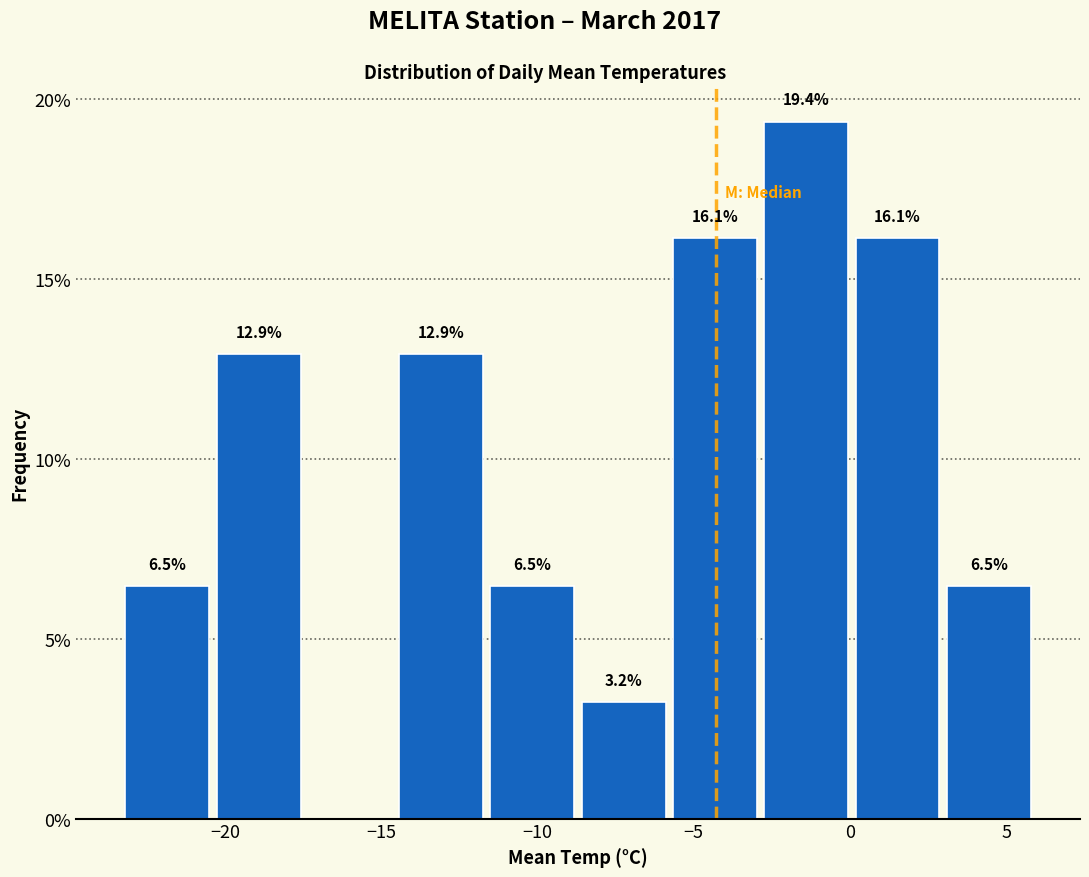

Over which range of the x-axis is the bar tallest?

-3.0 to 0.0